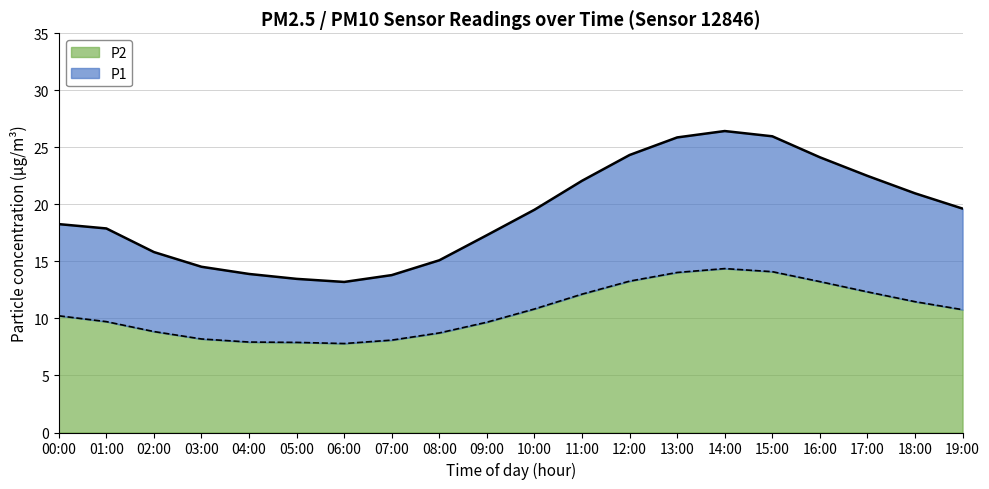

What is the sum of all P1 values?

384.7